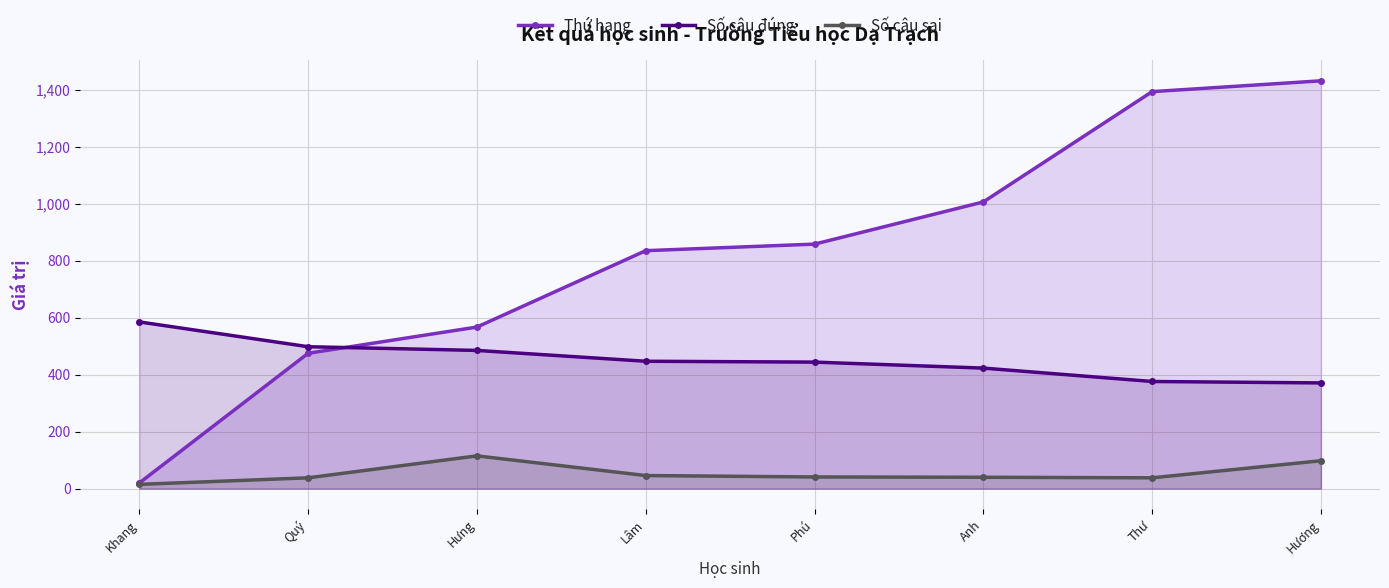

How many values in the Số câu đúng series are below 447?

4